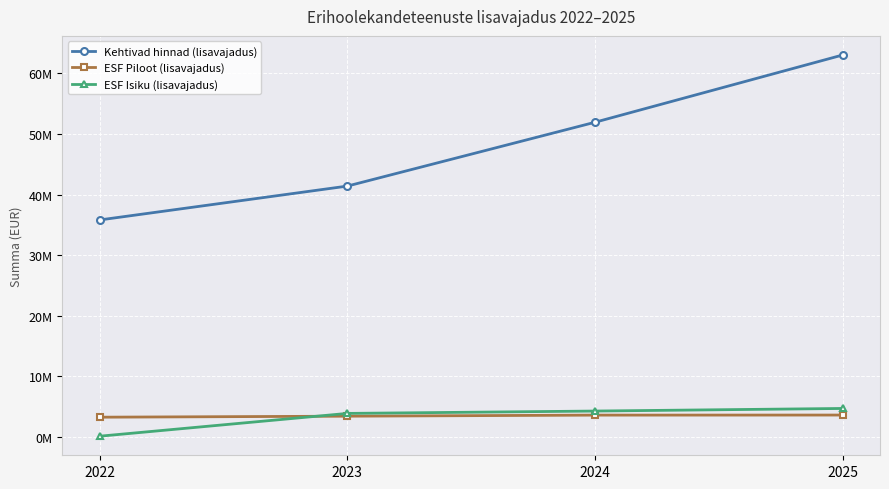

Where is ESF Piloot (lisavajadus) nearest to the value 3438775?

2023